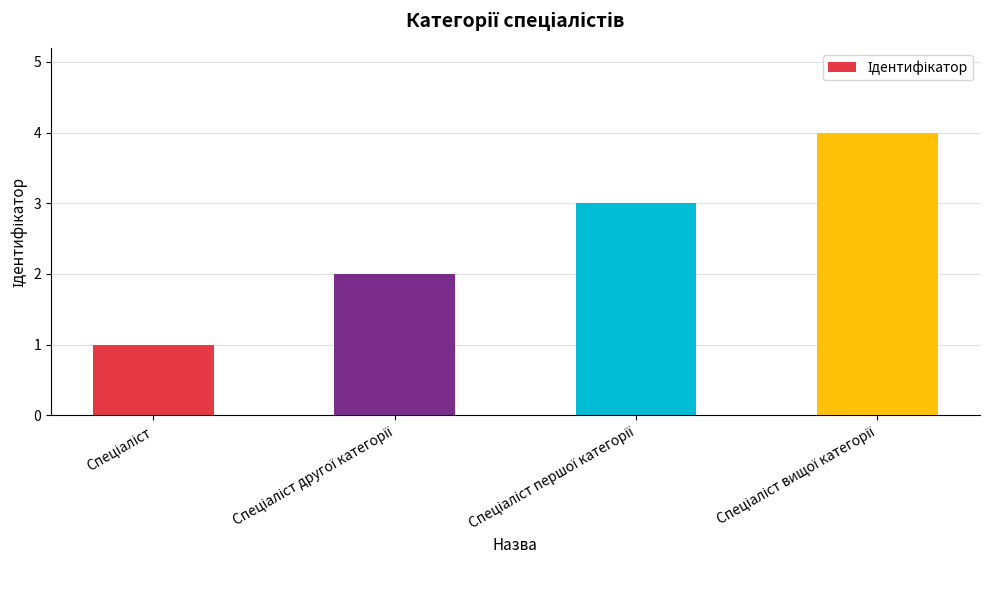

What is the sum of all values?

10